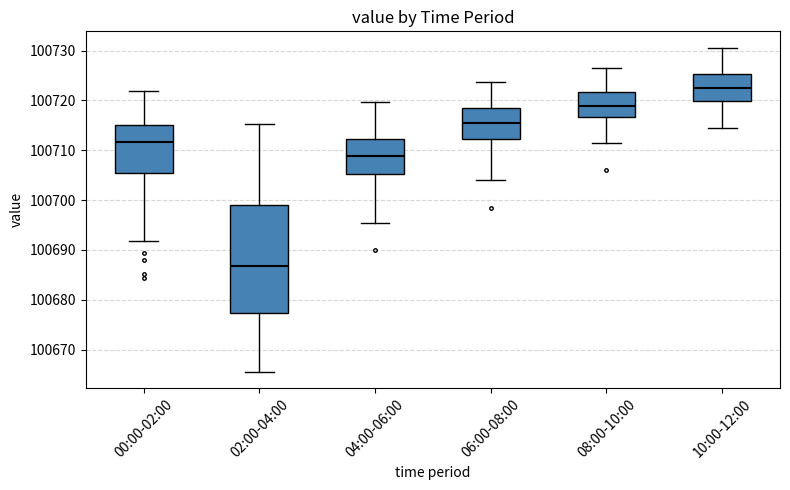

Reading left to right, transcribe this box plot: for each box, give where its median line is, the range the box spans, and where its two whiskers end, as read against the y-axis. The values are not printed on the chart, so give them approximately, as read against the axis.

00:00-02:00: median 100712, box 100706 to 100715, whiskers 100692 to 100722
02:00-04:00: median 100687, box 100677 to 100699, whiskers 100666 to 100715
04:00-06:00: median 100709, box 100705 to 100712, whiskers 100695 to 100720
06:00-08:00: median 100715, box 100712 to 100718, whiskers 100704 to 100724
08:00-10:00: median 100719, box 100717 to 100722, whiskers 100711 to 100727
10:00-12:00: median 100722, box 100720 to 100725, whiskers 100715 to 100731